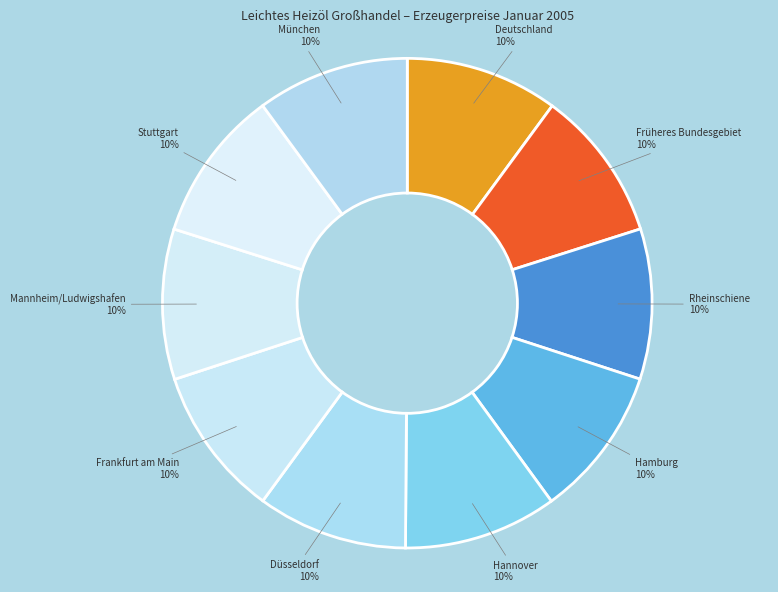

Is it true that Stuttgart is 10% of the pie?

True